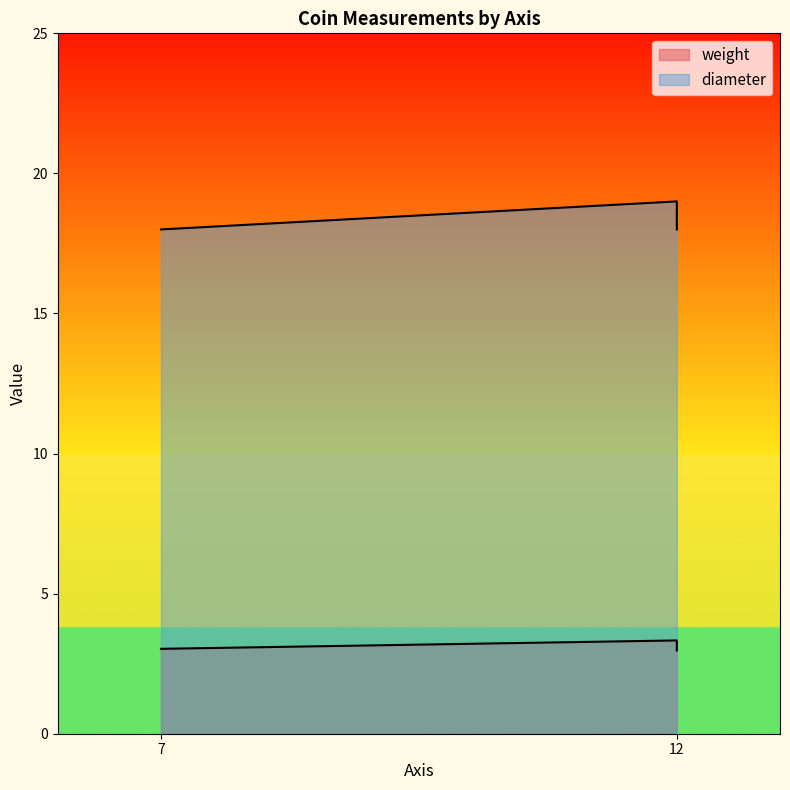

Is the value of diameter at 7 greater than the value of weight at 12?

Yes